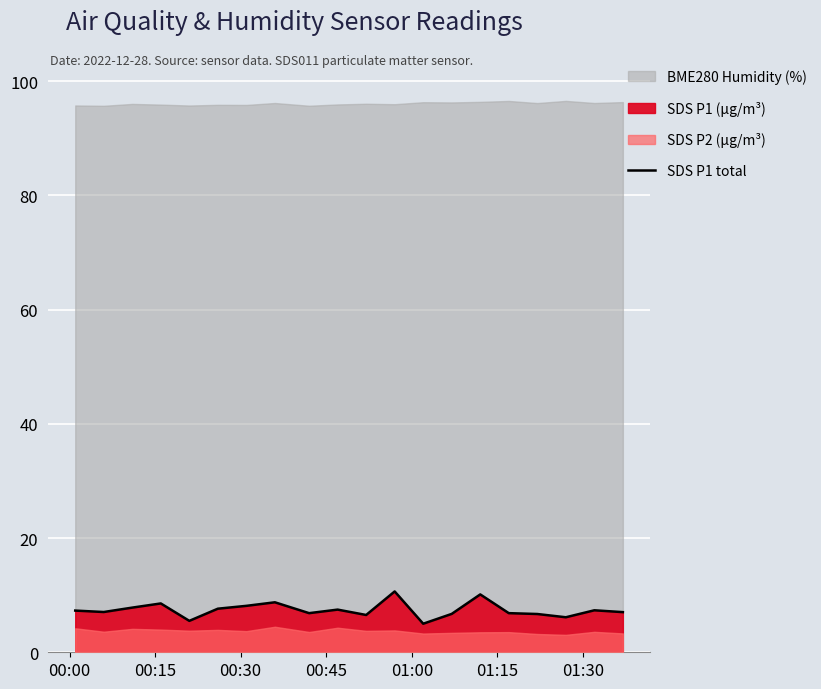

What is the minimum value for SDS P1 total?

5.0